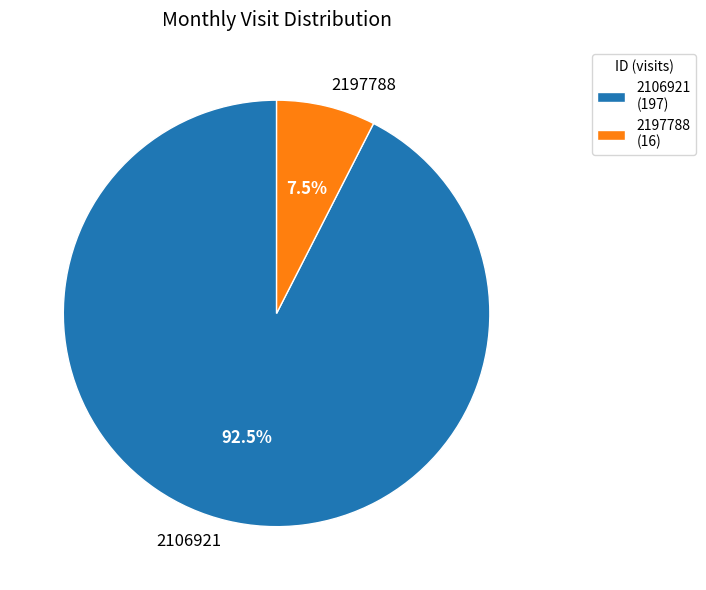

Which slice is the smallest?

2197788